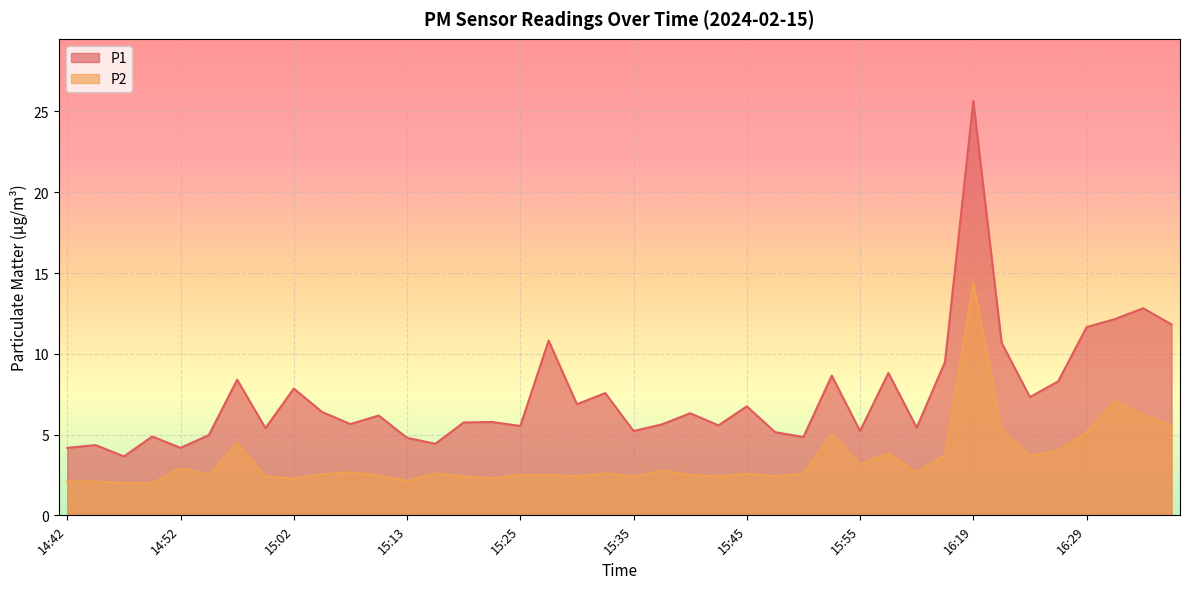

Count the number of data series in this chart.

2